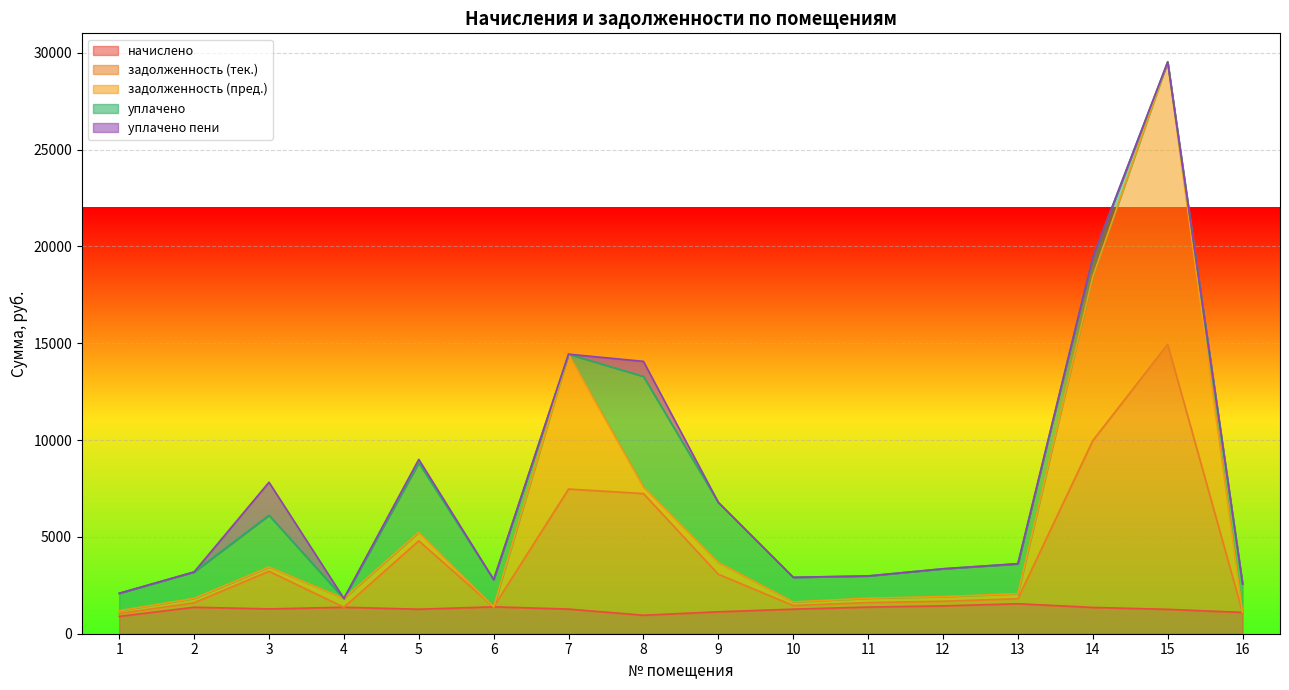

Rank the categories by задолженность (пред.) value from highest to lowest.

15, 14, 7, 8, 5, 9, 3, 13, 12, 11, 2, 4, 10, 6, 1, 16